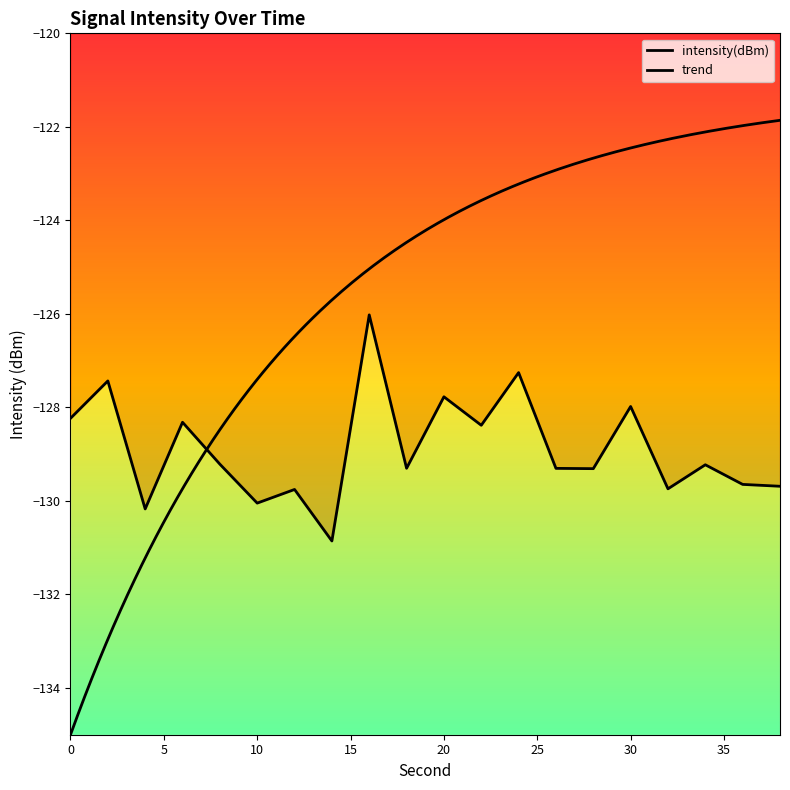

What is the value of the 8th point from the left?

-130.9